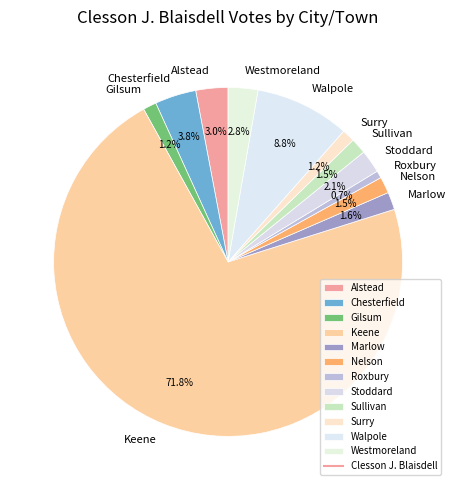

Combined, what portion of the pie is Sullivan and Gilsum?

2.7%